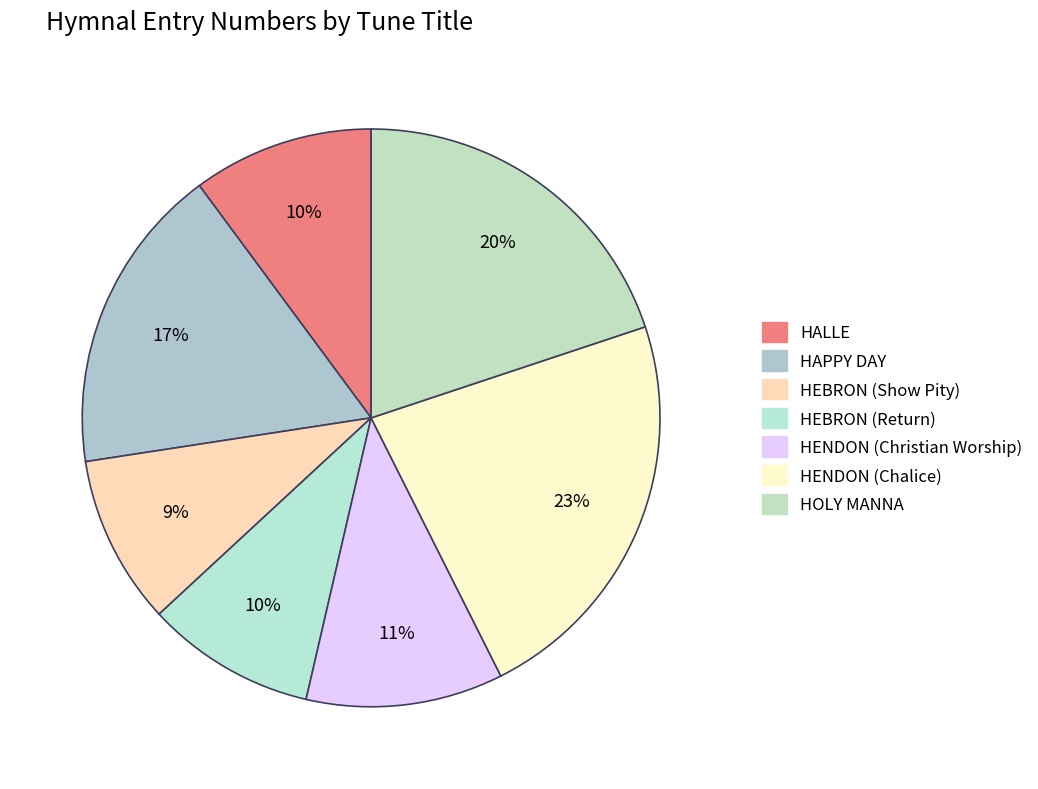

Count the number of slices in the pie.

7